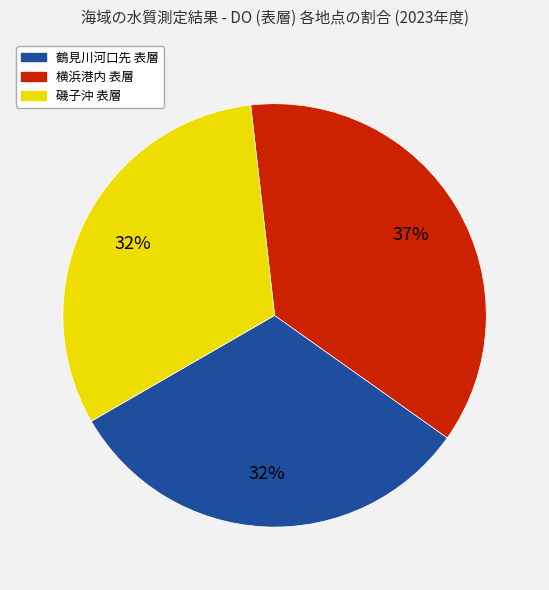

What is the largest slice in the pie chart?

横浜港内 表層